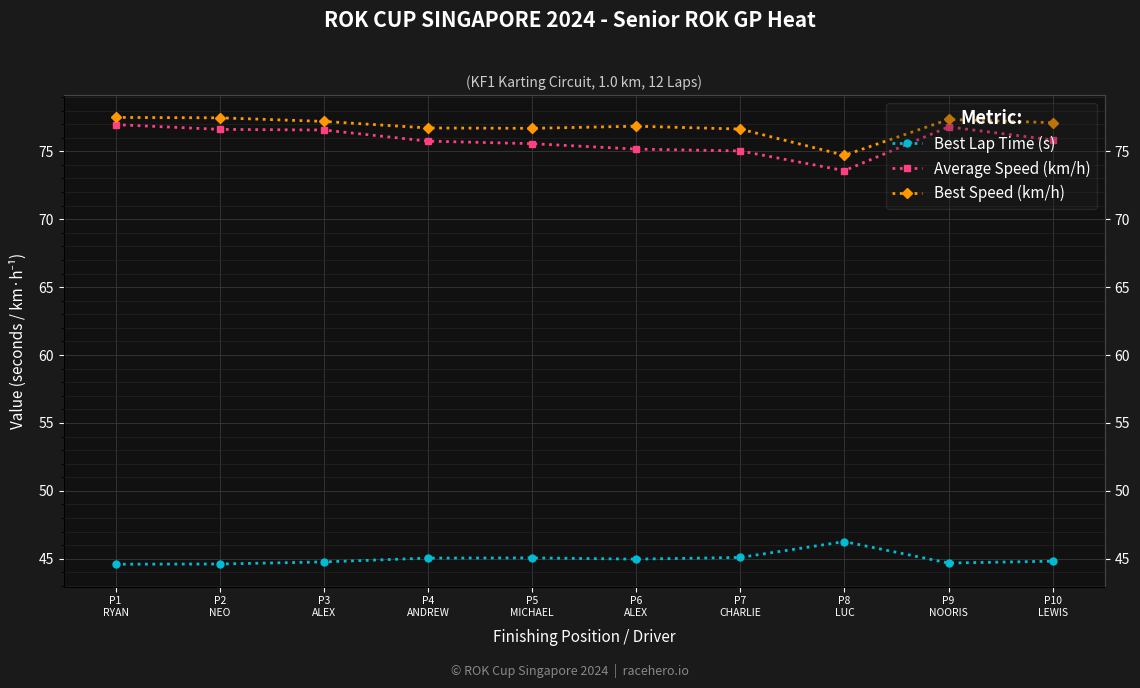

How many categories are shown in the chart?

10